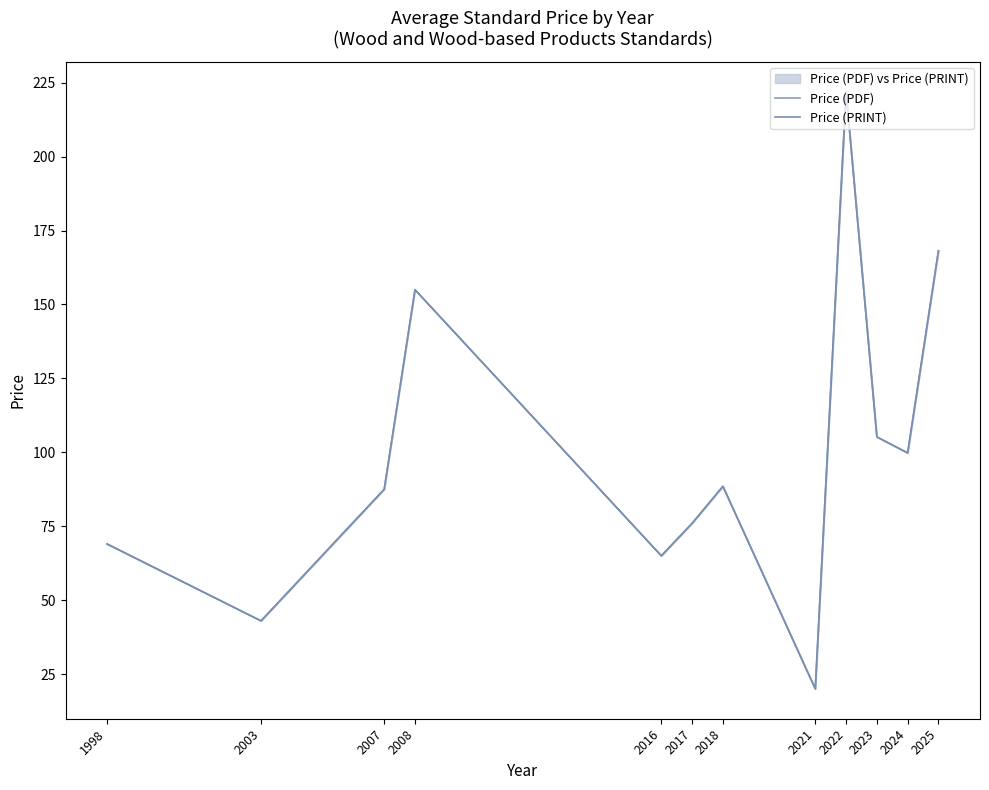

How many interior local peaks does the Price (PDF) series have?

3